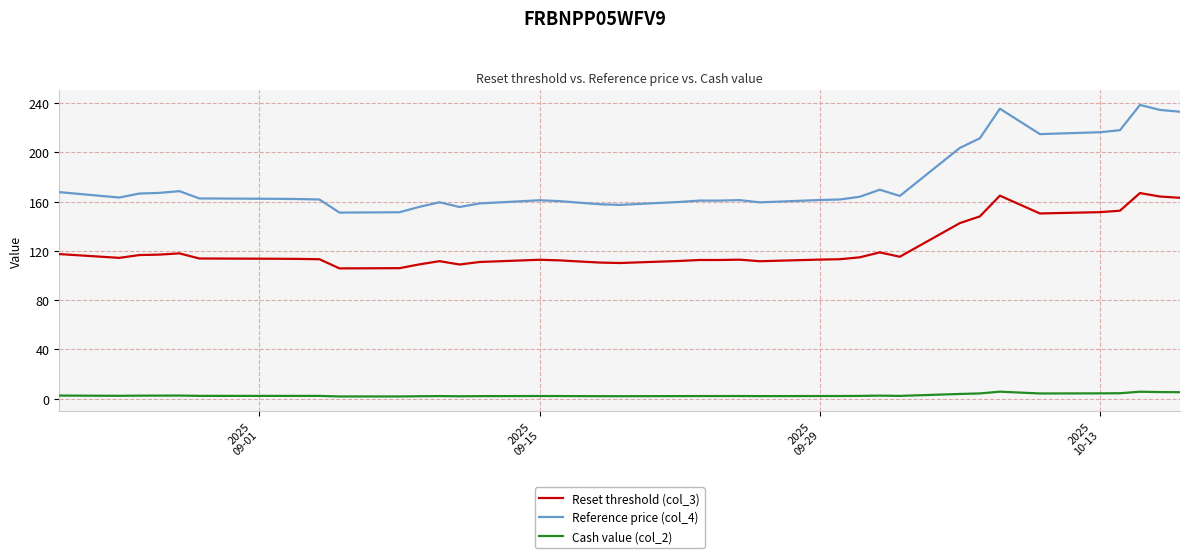

Which series has the widest spread of values?

Reference price (col_4)